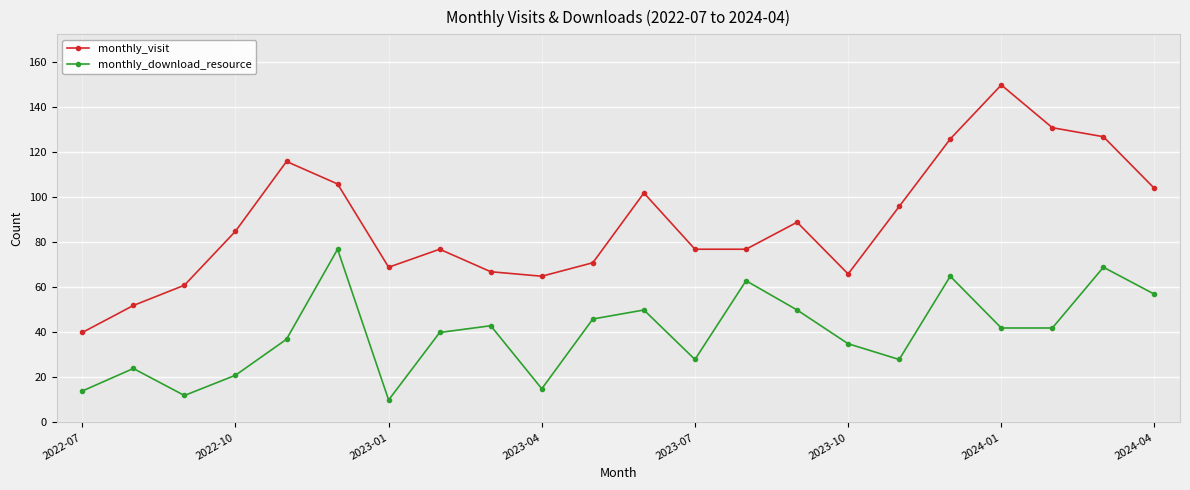

Does the chart display data point markers on the line(s)?

Yes